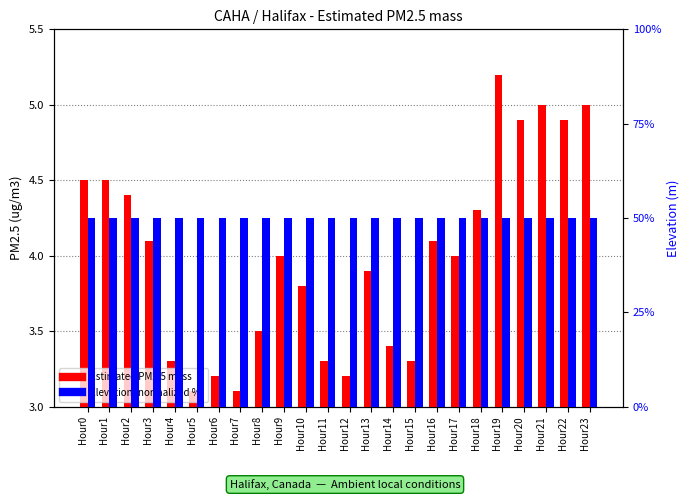

What is the value of the Elevation (normalized %) bar at the 11th from the left?

50.0